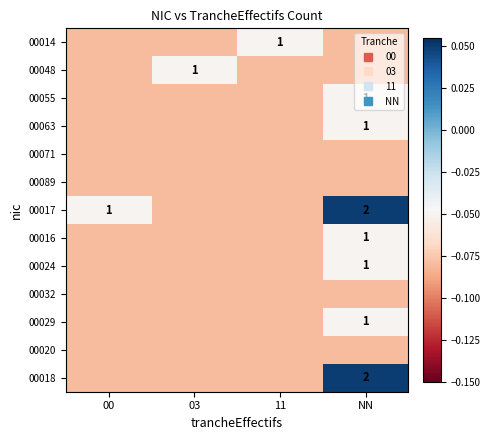

Read the 00032 value at 11.

-0.1